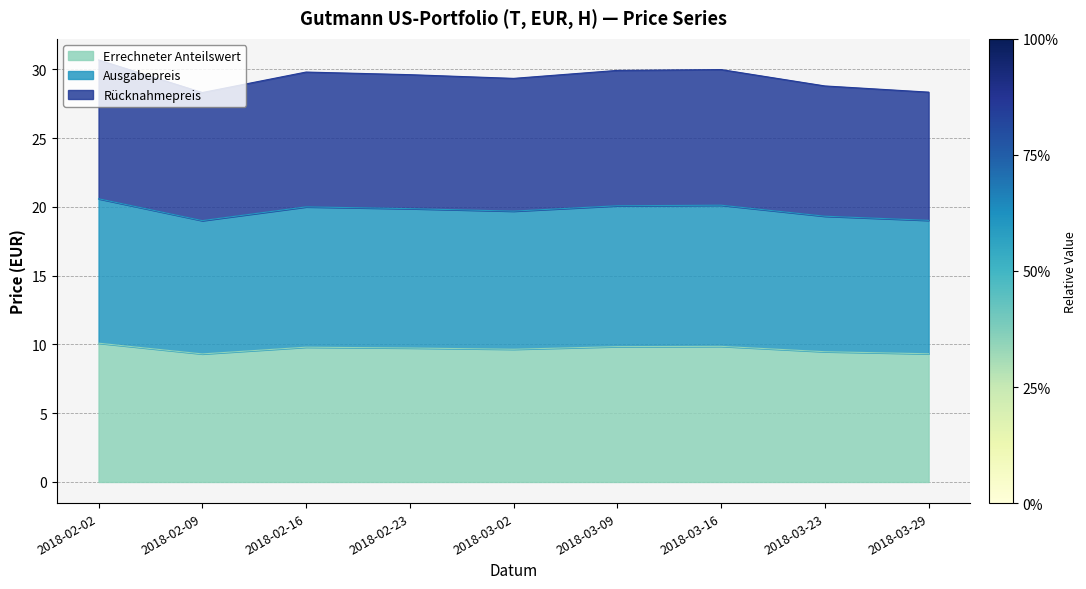

Reading left to right, list all the values displayed in this chart.

Errechneter Anteilswert: 2018-02-02=10.1	2018-02-09=9.3	2018-02-16=9.8	2018-02-23=9.7	2018-03-02=9.7	2018-03-09=9.8	2018-03-16=9.9	2018-03-23=9.5	2018-03-29=9.3
Ausgabepreis: 2018-02-02=20.6	2018-02-09=19.0	2018-02-16=20.0	2018-02-23=19.9	2018-03-02=19.7	2018-03-09=20.1	2018-03-16=20.1	2018-03-23=19.3	2018-03-29=19.0
Rücknahmepreis: 2018-02-02=30.7	2018-02-09=28.3	2018-02-16=29.8	2018-02-23=29.6	2018-03-02=29.3	2018-03-09=29.9	2018-03-16=30.0	2018-03-23=28.8	2018-03-29=28.3